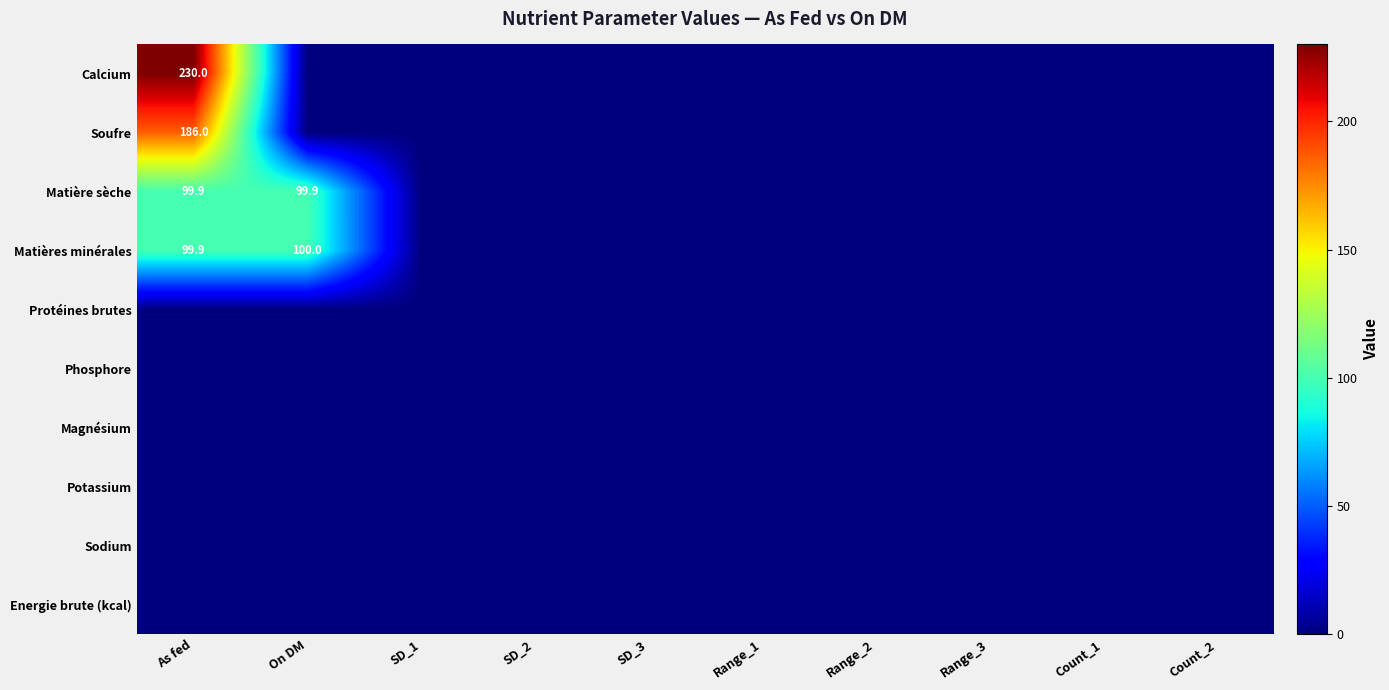

Is the value of Energie brute (kcal) at Range_3 greater than the value of Calcium at As fed?

No